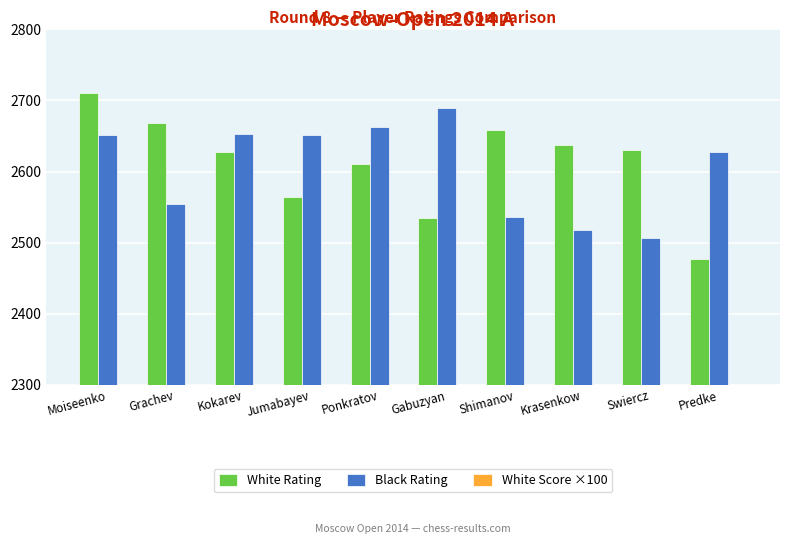

The Black Rating series shows 2663 at Ponkratov. True or false?

True